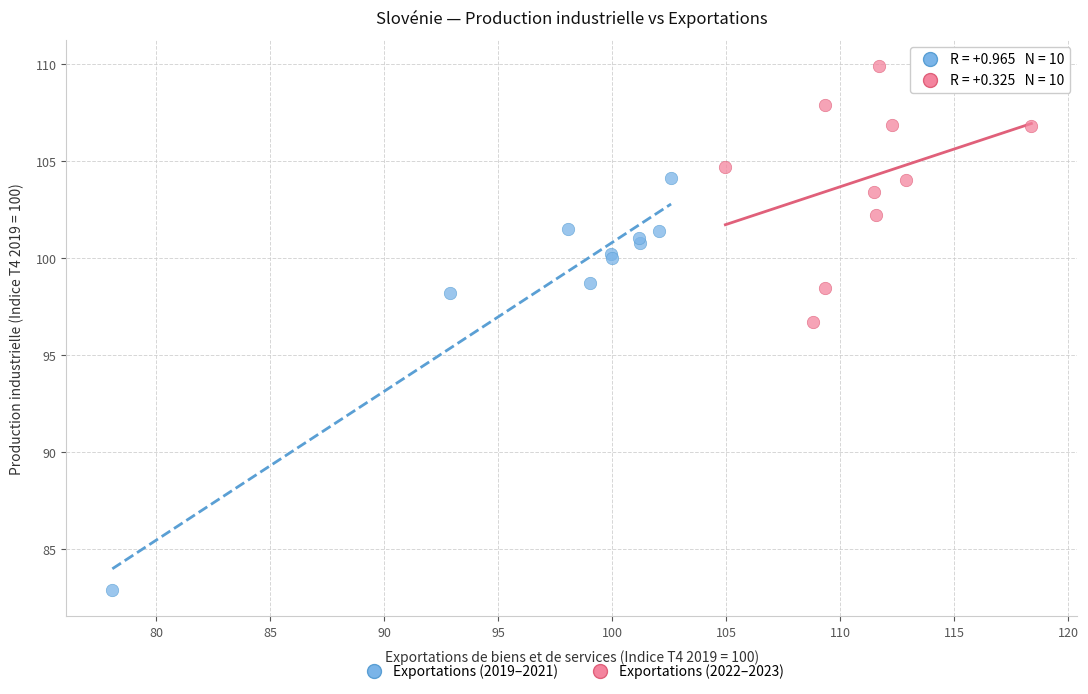

Which series reaches the maximum Y coordinate?

Exportations (2022–2023)